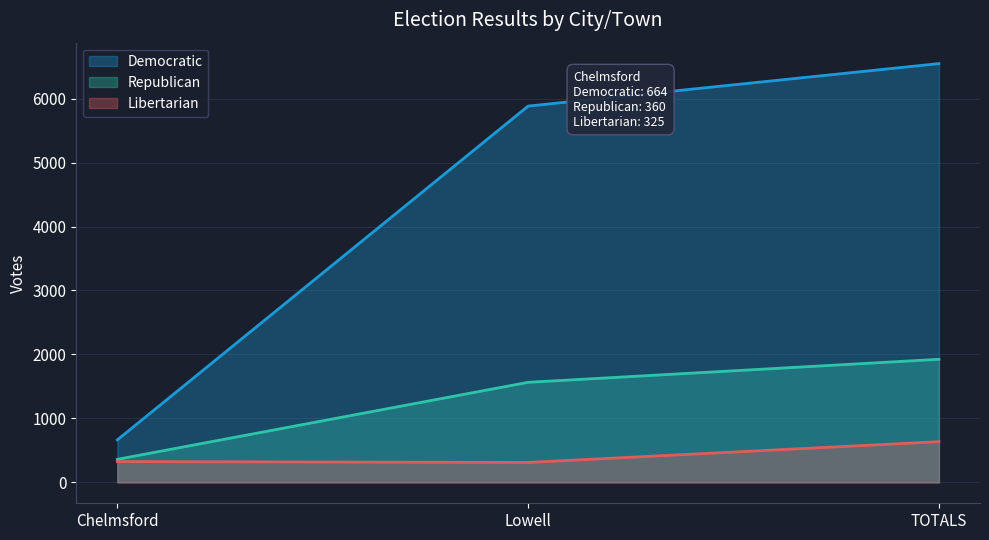

How many data points in Libertarian are above 325?

1